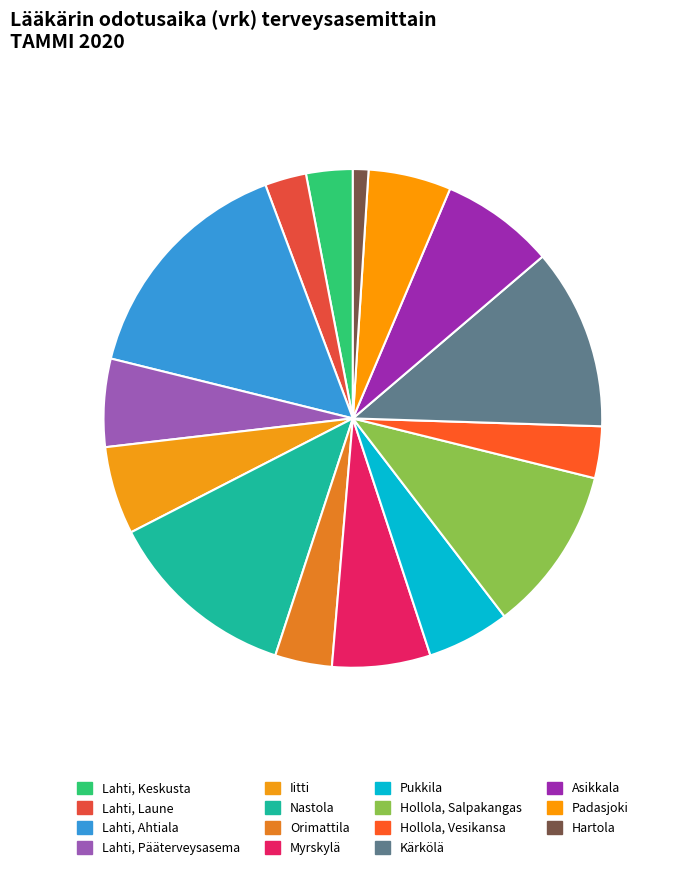

To the nearest percent, what is the average slice percentage?

7%